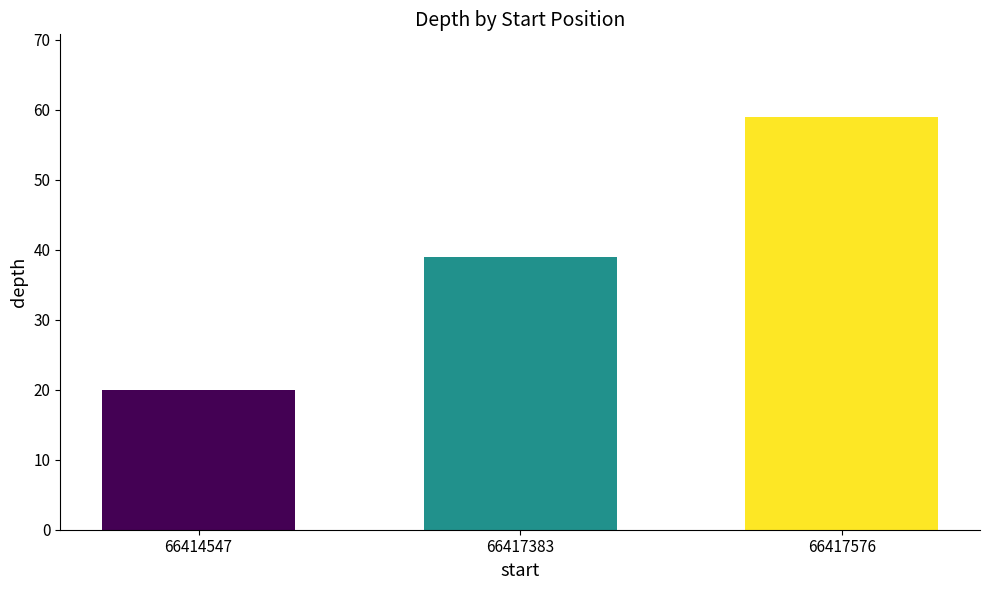

The chart shows a value of 14 at 66417576. True or false?

False